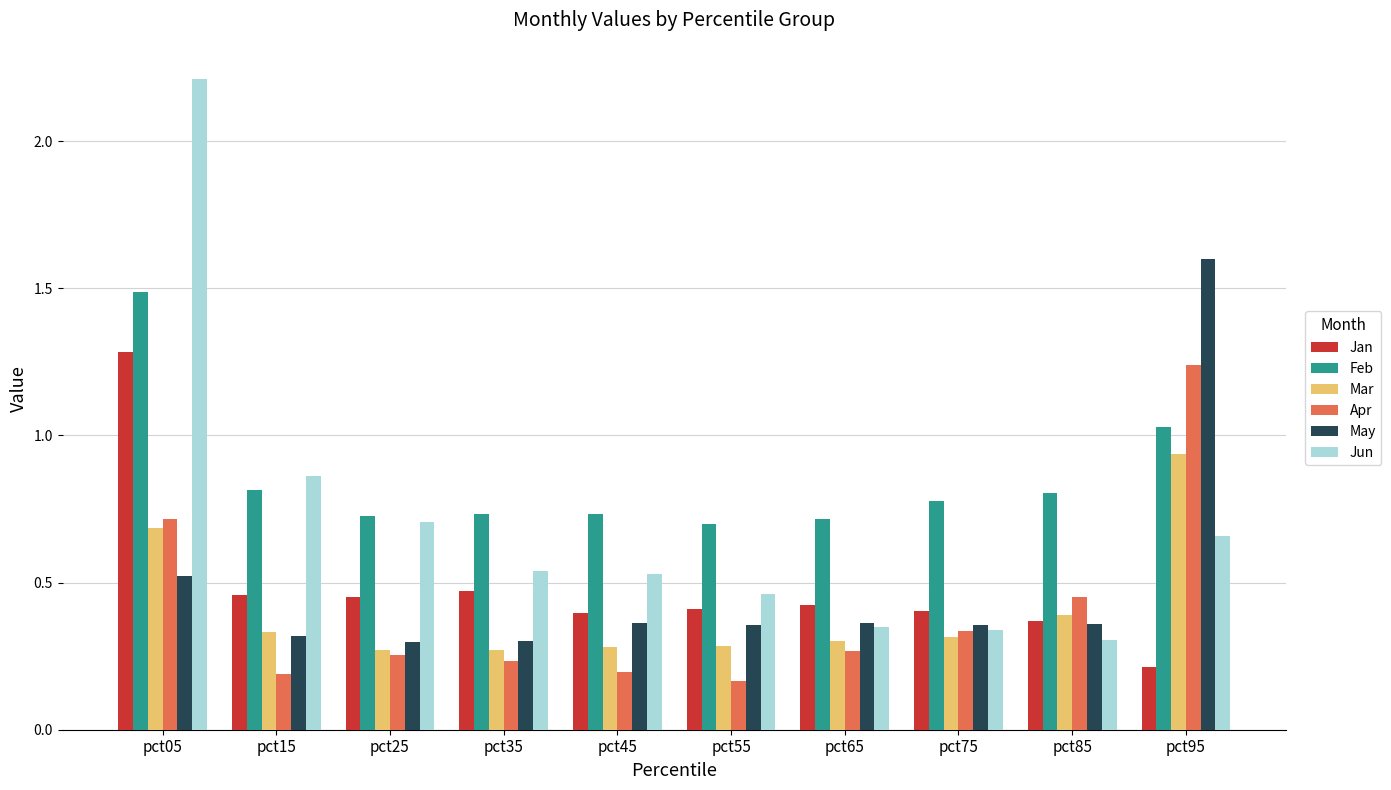

Which category has the lowest value in the Jan series?

pct95